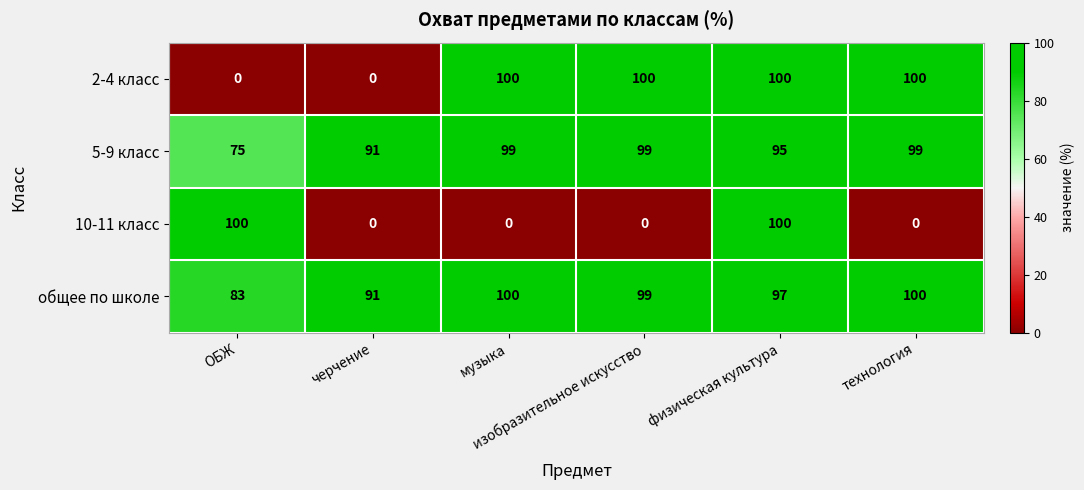

What is the difference between the highest and lowest values at черчение?

91